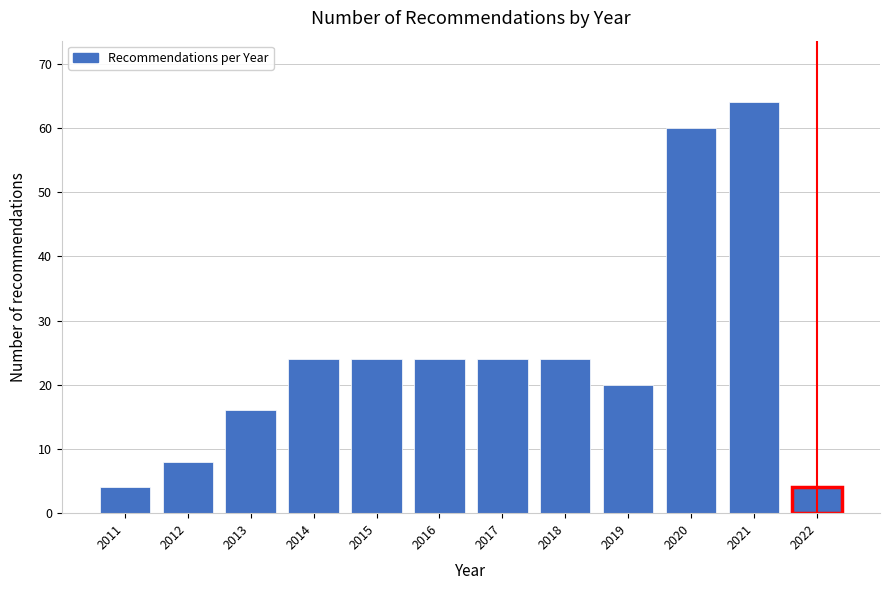

Reading left to right, transcribe all the data shown in this chart.

4	8	16	24	24	24	24	24	20	60	64	4